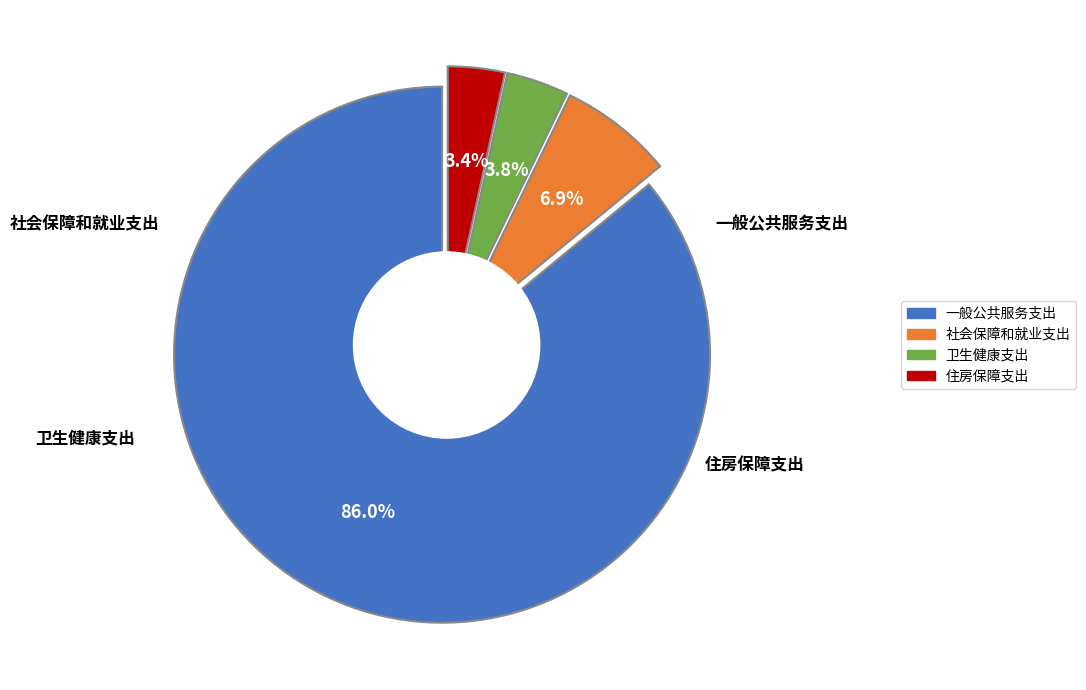

Which category accounts for the majority?

一般公共服务支出